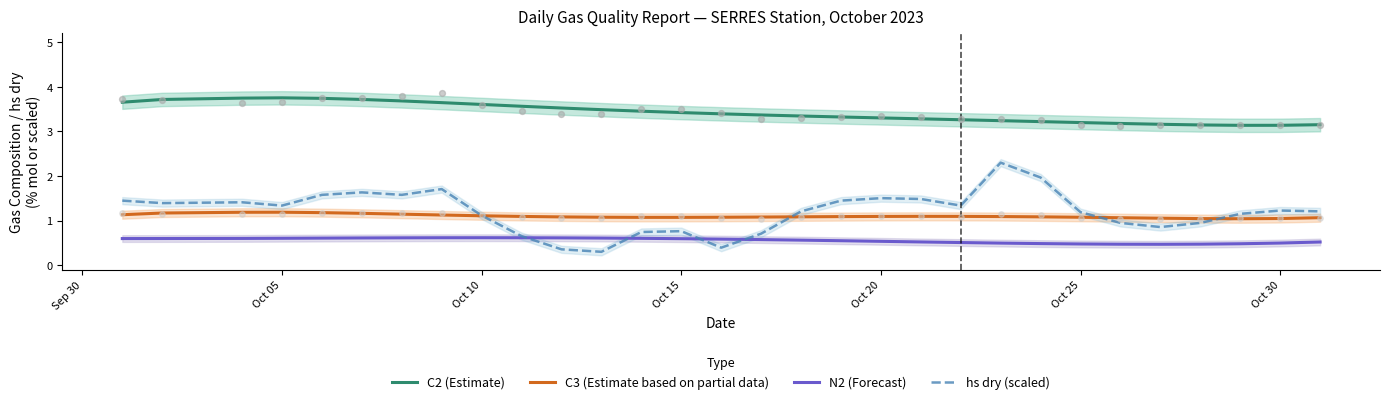

Which series has the largest Y range (max minus min)?

hs dry (scaled)